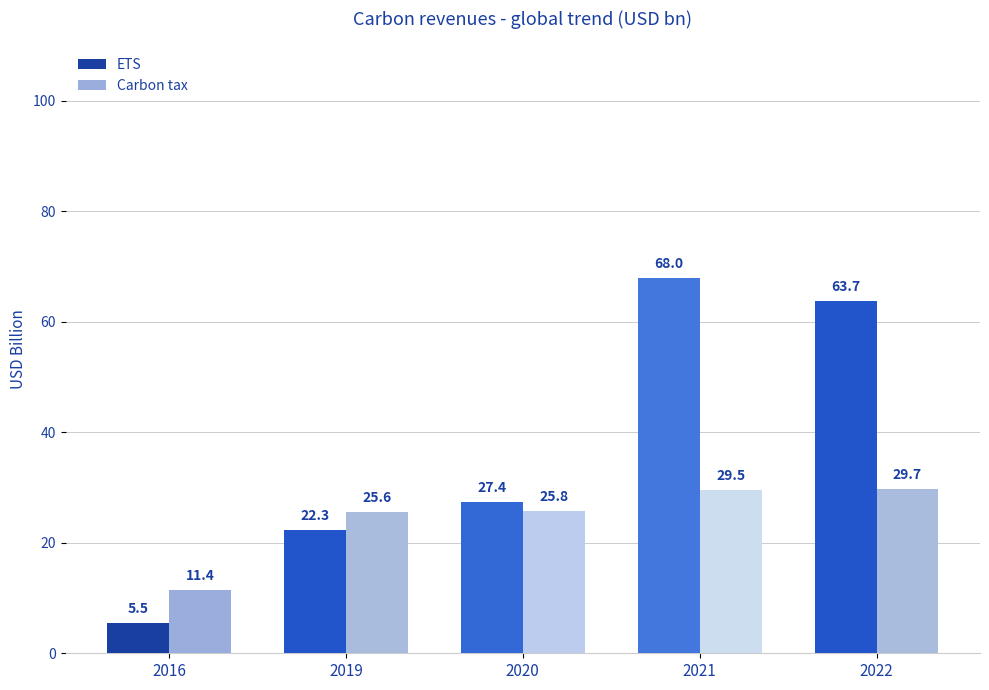

At how many categories does at least one series exceed 11?

5